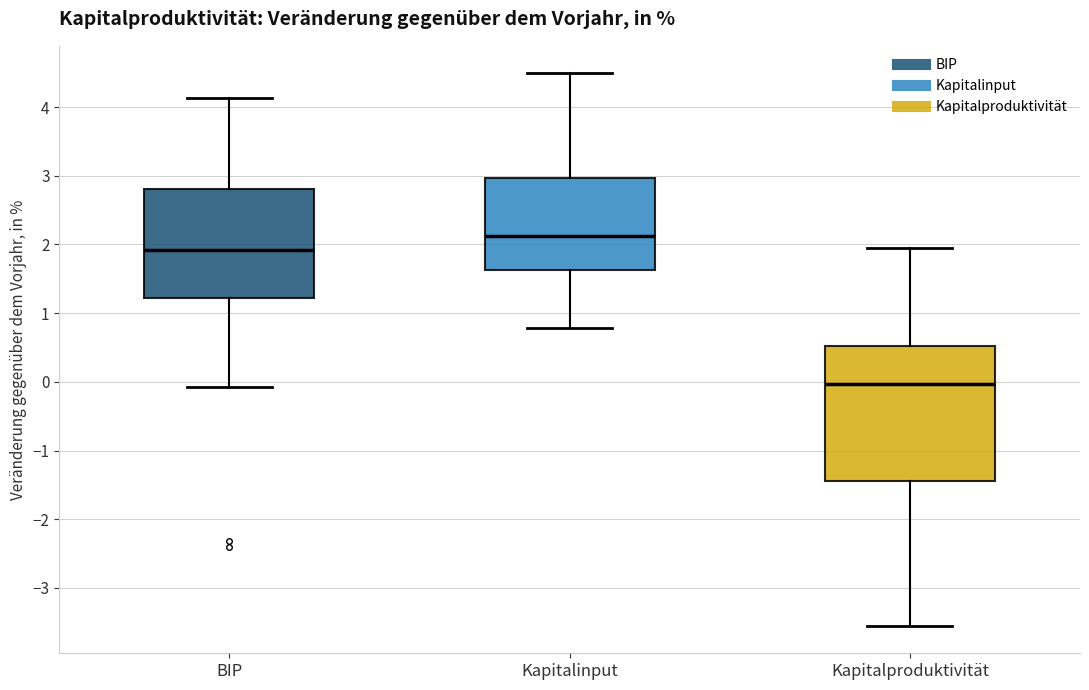

Reading left to right, transcribe this box plot: for each box, give where its median line is, the range the box spans, and where its two whiskers end, as read against the y-axis. The values are not printed on the chart, so give them approximately, as read against the axis.

BIP: median 1.9, box 1.2 to 2.8, whiskers -0.1 to 4.1
Kapitalinput: median 2.1, box 1.6 to 3.0, whiskers 0.8 to 4.5
Kapitalproduktivität: median 0.0, box -1.4 to 0.5, whiskers -3.5 to 2.0